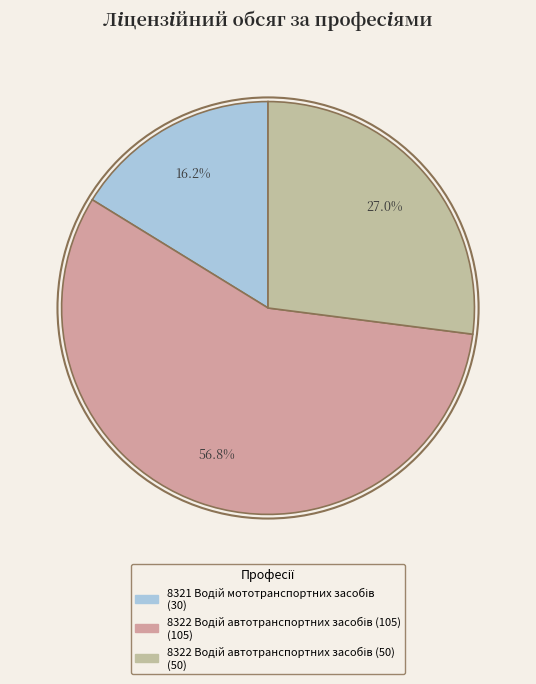

Rank the categories by value from highest to lowest.

8322 Водій автотранспортних засобів (105), 8322 Водій автотранспортних засобів (50), 8321 Водій мототранспортних засобів